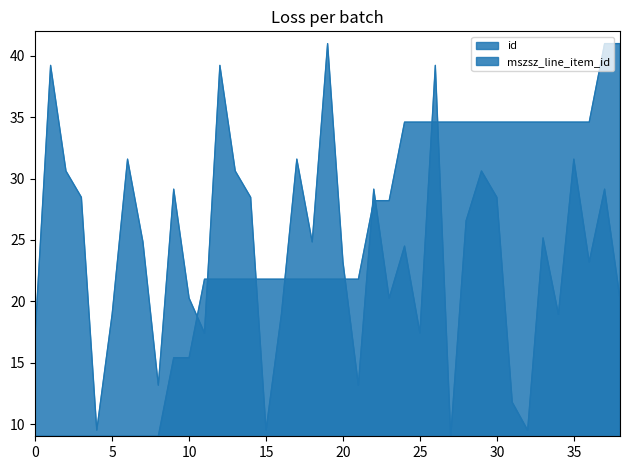

Rank the series by their average value, from lowest to highest.

id, mszsz_line_item_id